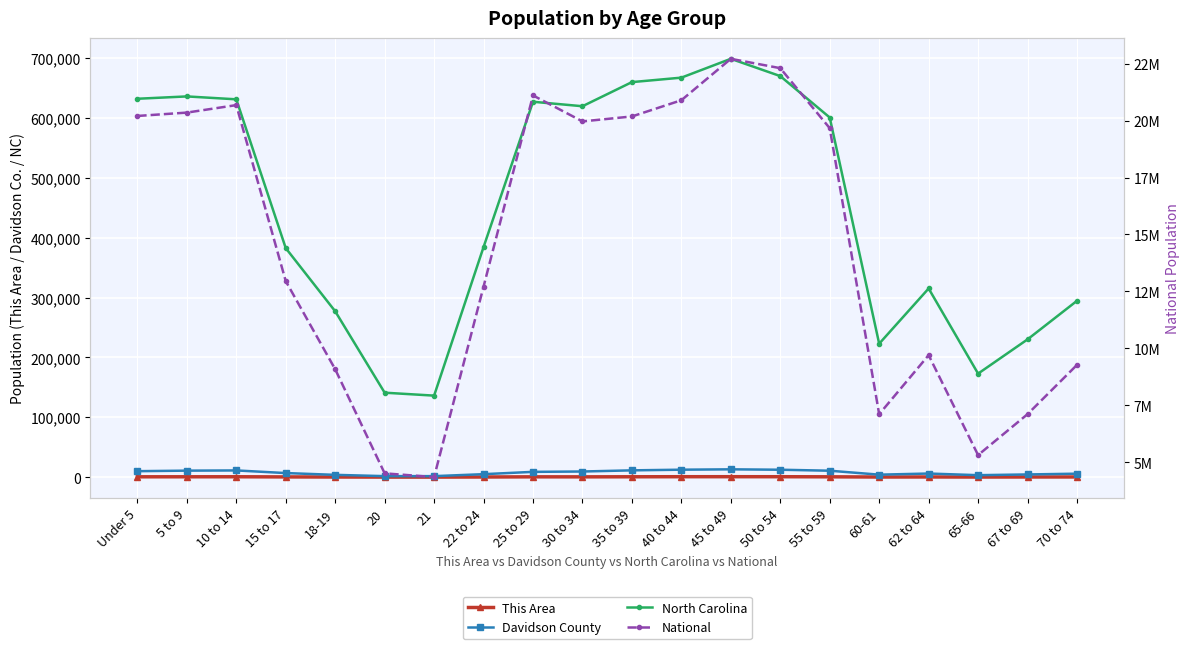

The value of This Area at 22 to 24 is 252. True or false?

True